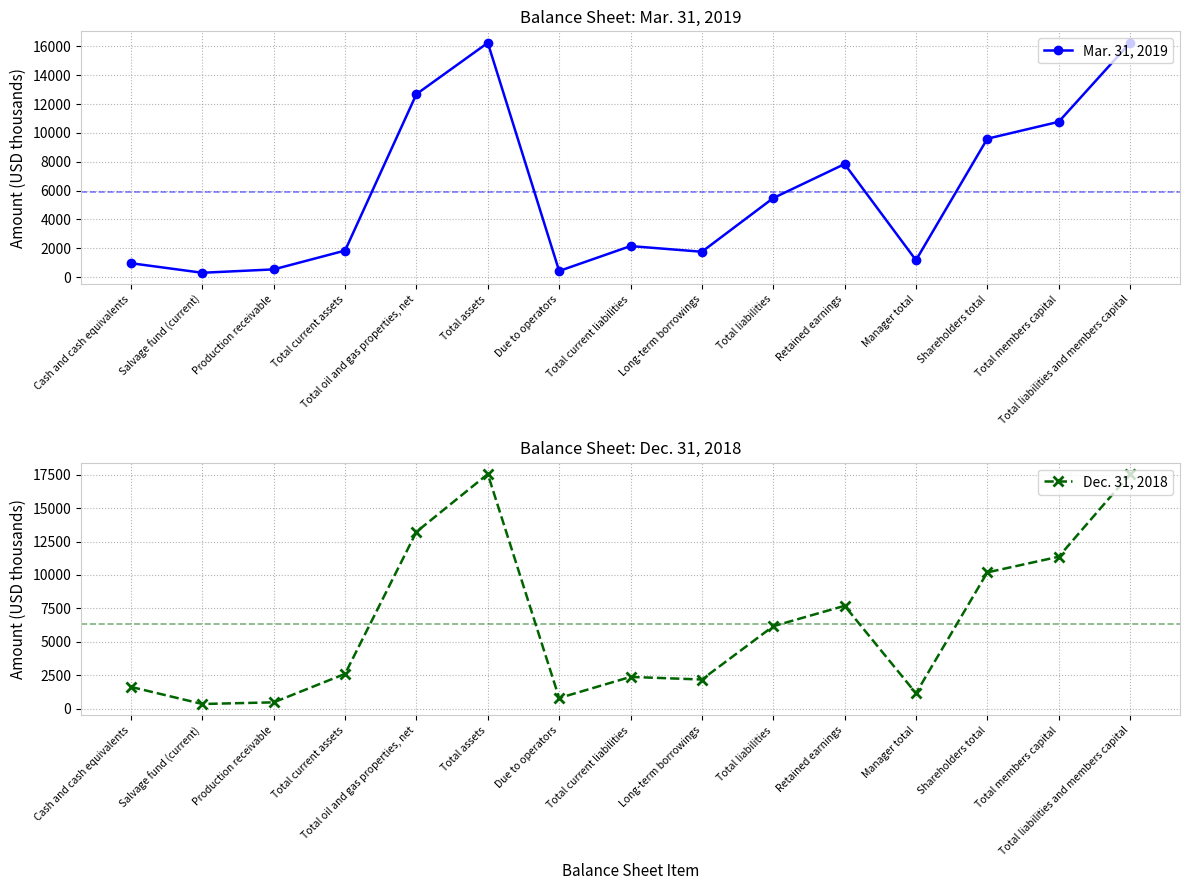

The value of Mar. 31, 2019 at Total current liabilities is 2151. True or false?

True